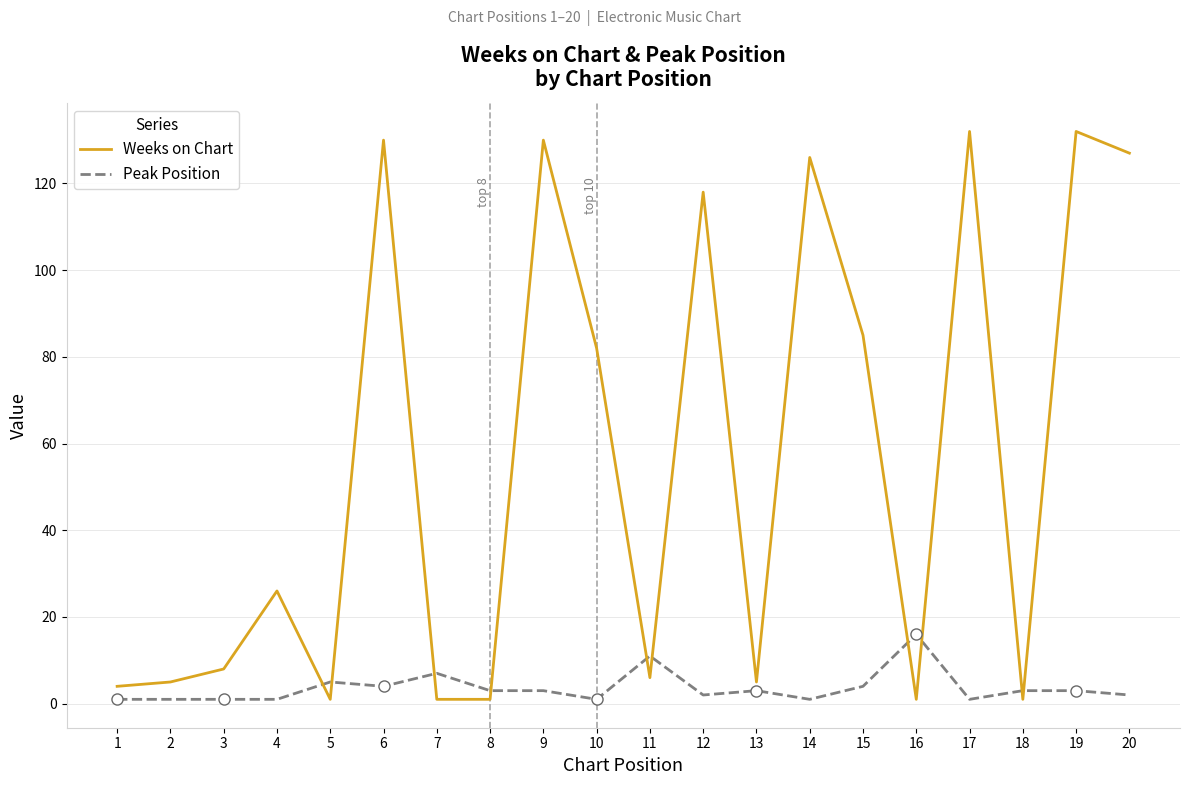

What is the difference between the maximum and minimum values in the Weeks on Chart series?

131